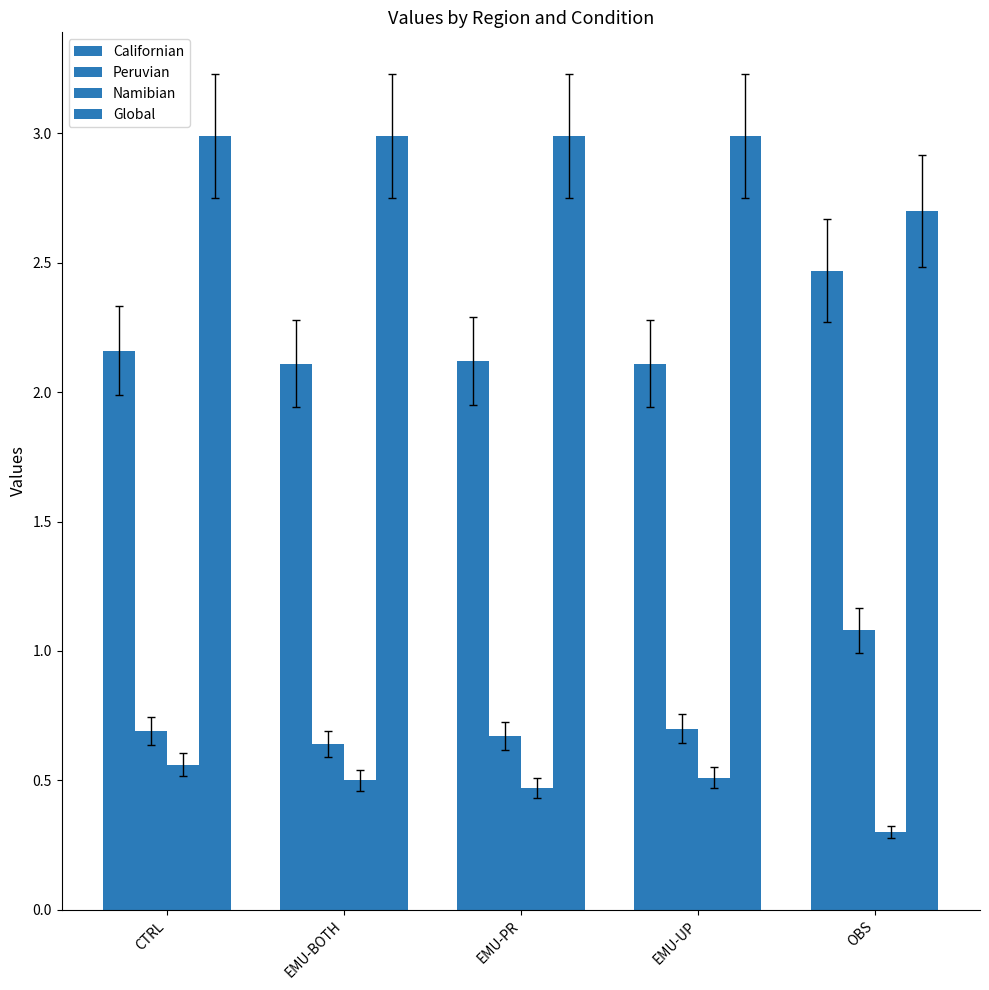

How many groups of bars are there?

5